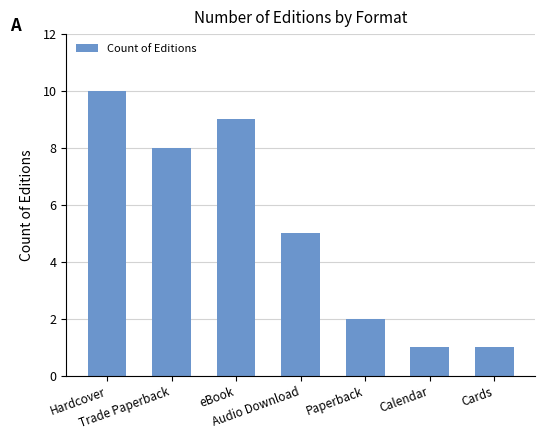

What is the change in value from Hardcover to Paperback?

-8